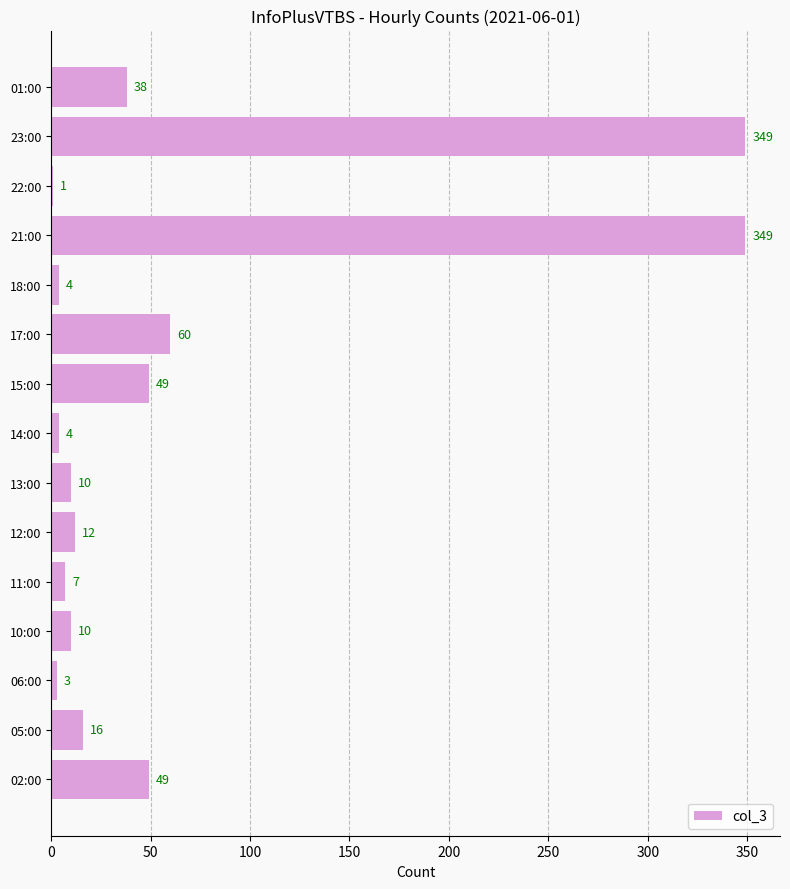

Is it true that the value at 15:00 is 49?

True